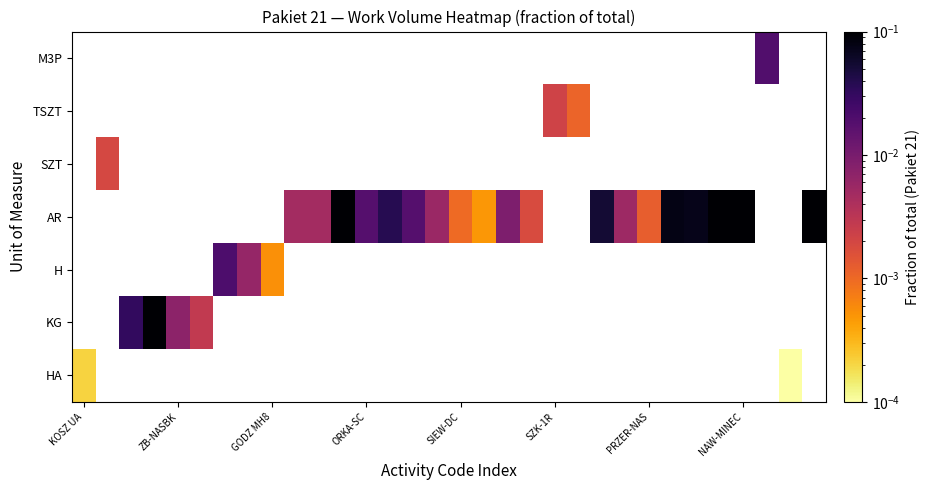

How many data points does each series have?

32